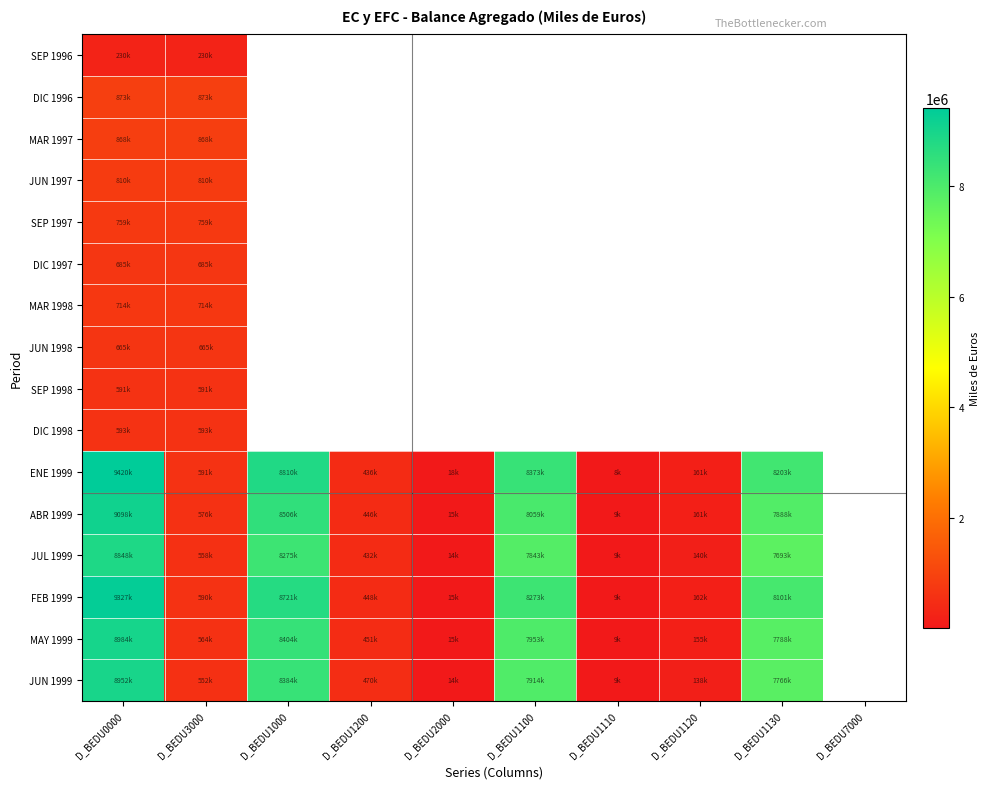

What is the maximum value shown in the chart?

9420722.0